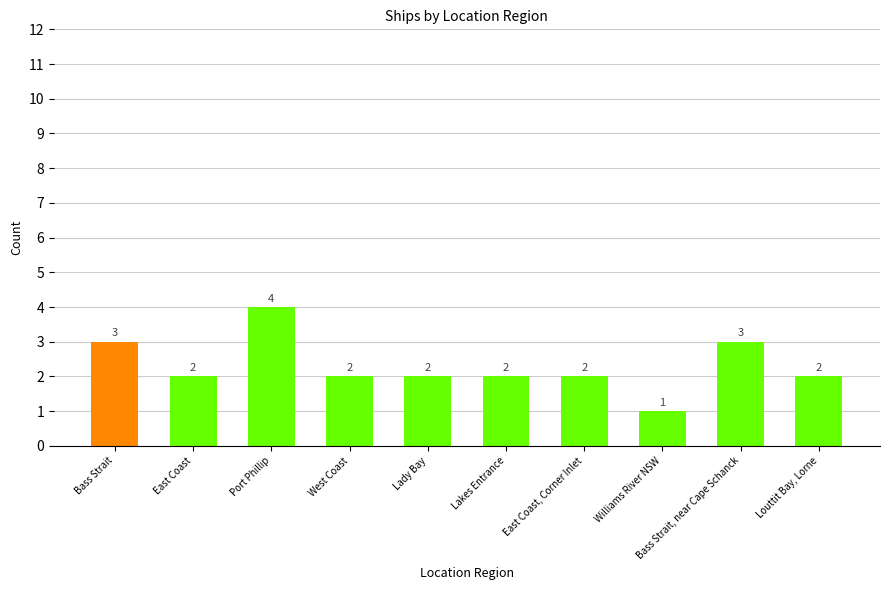

Where does the data first go above 2?

Bass Strait